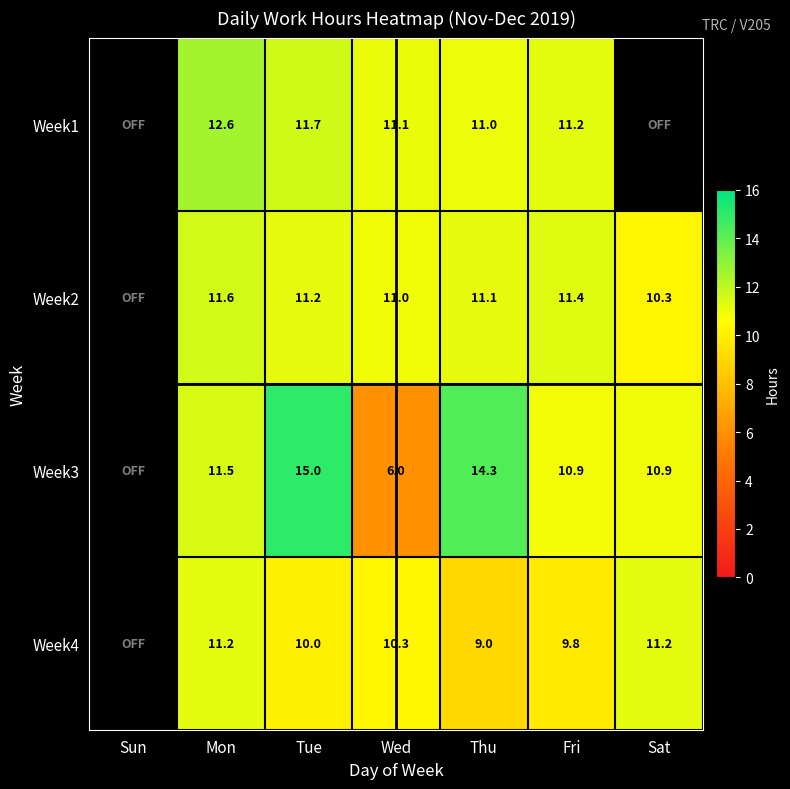

The value of Week2 at Thu is 11.1. True or false?

True